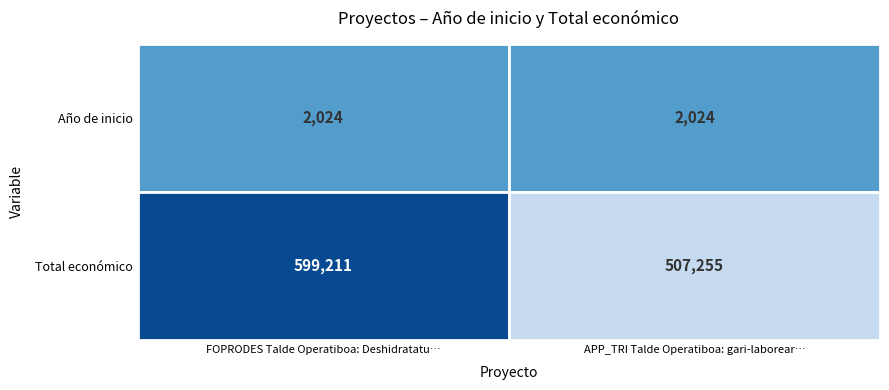

The APP_TRI series shows 507255 at 1. True or false?

True